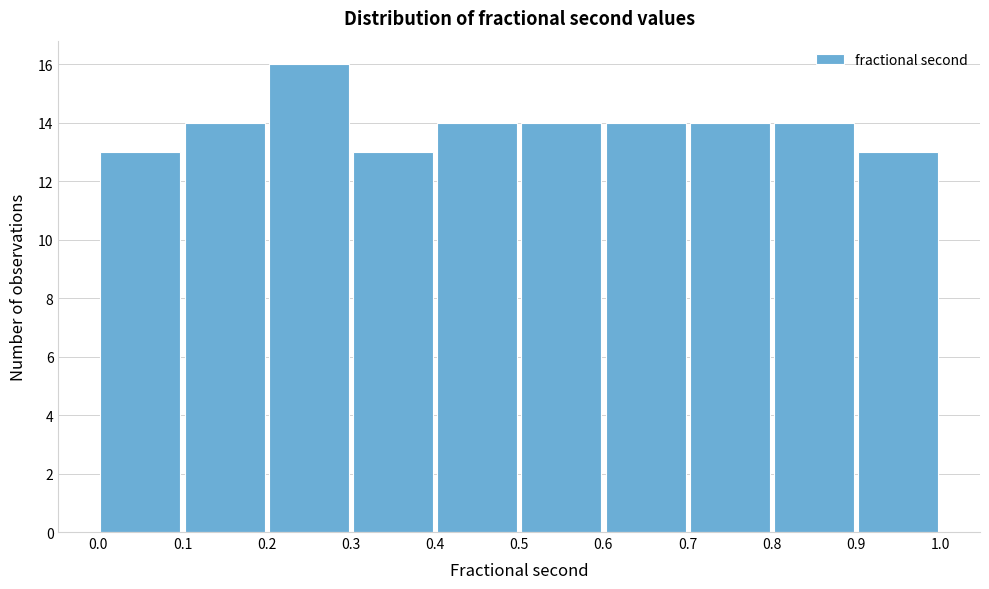

What is the height of the bar covering 0.7 to 0.8 on the x-axis? The values are not printed on the chart, so give them approximately, as read against the axis.

14